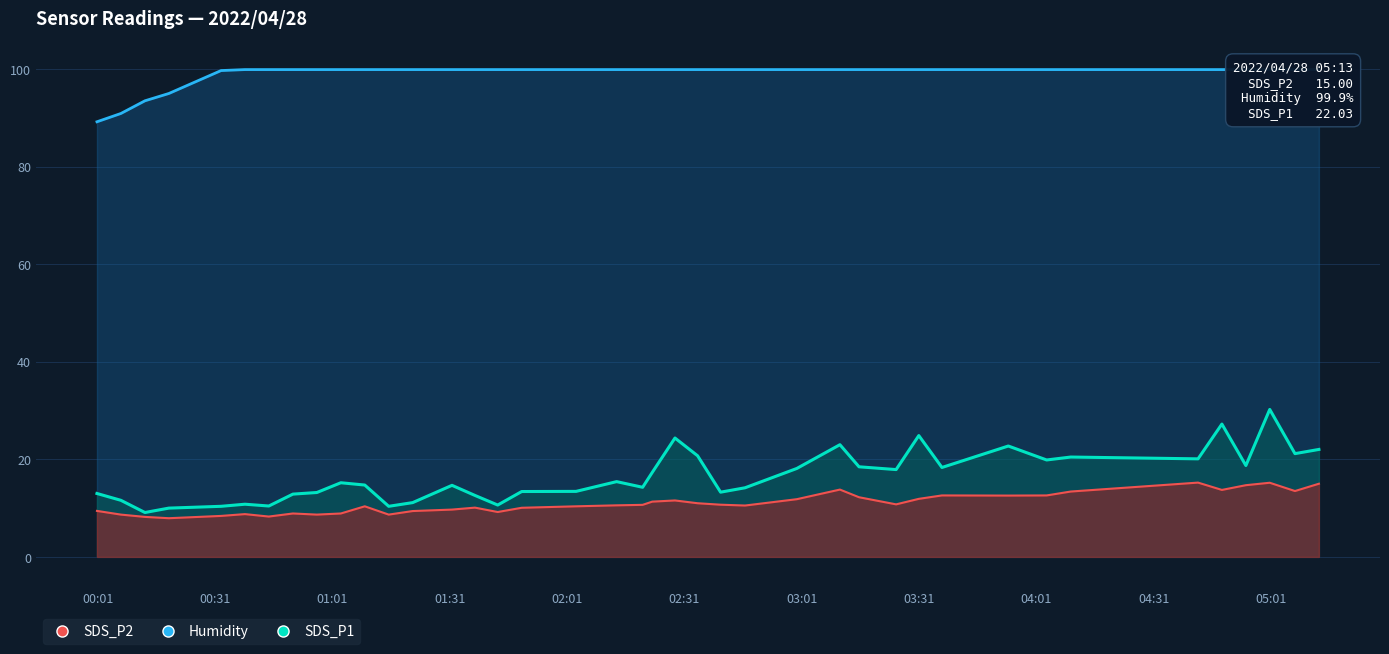

What is the value of the SDS_P1 point at the 23rd from the left?

20.7